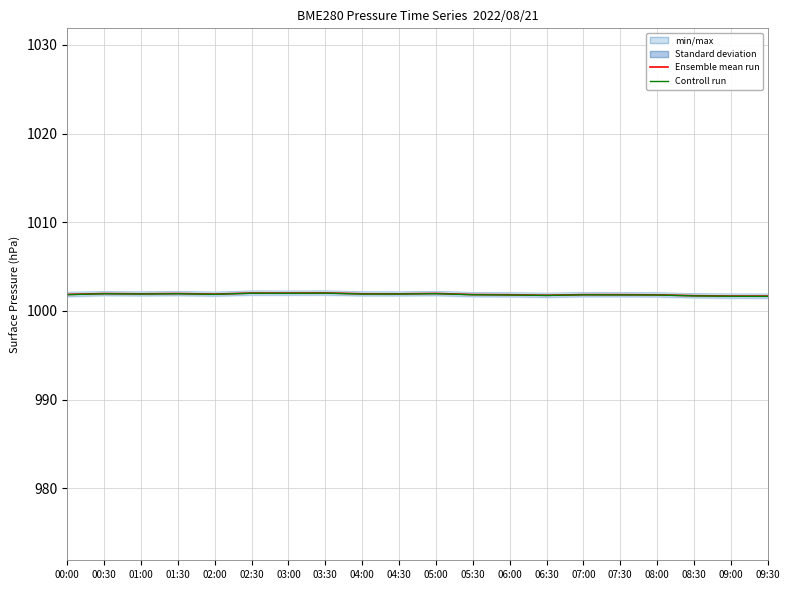

In Ensemble mean run, how many points are lower than both neighbors (excluding endpoints)?

5